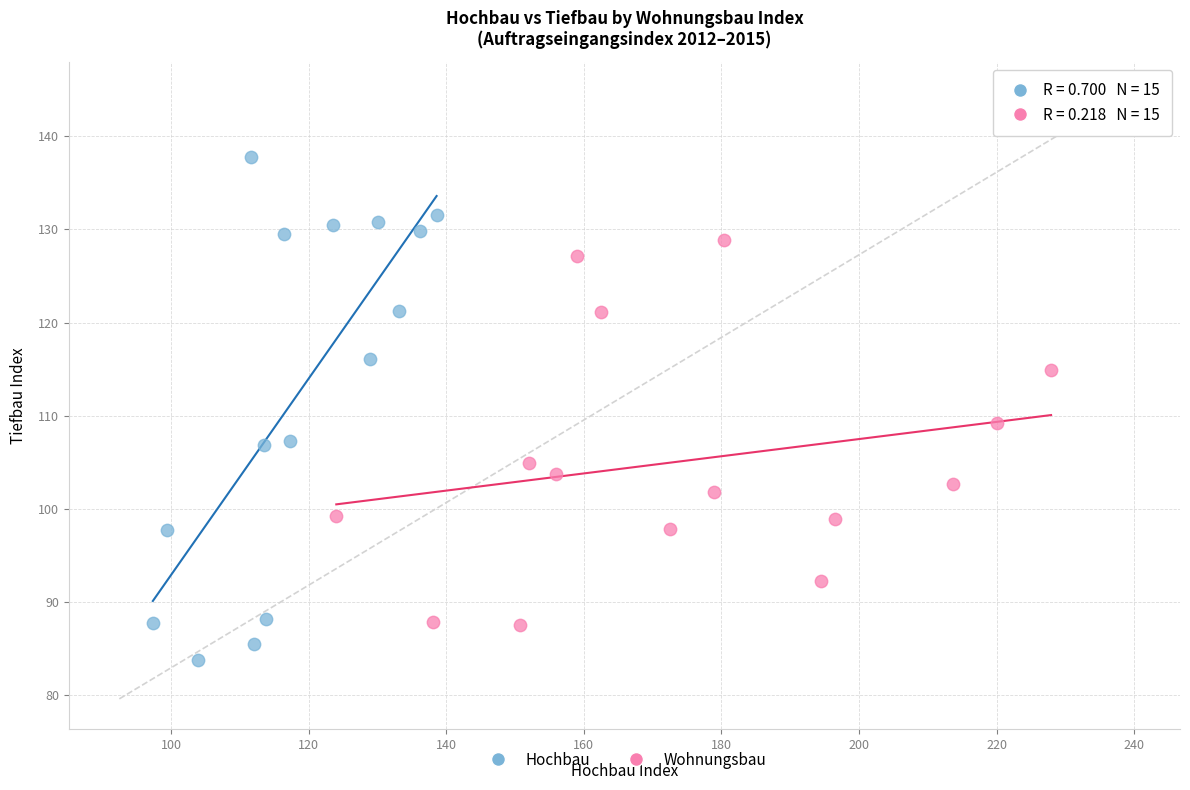

Which series contains the highest Y value?

Hochbau